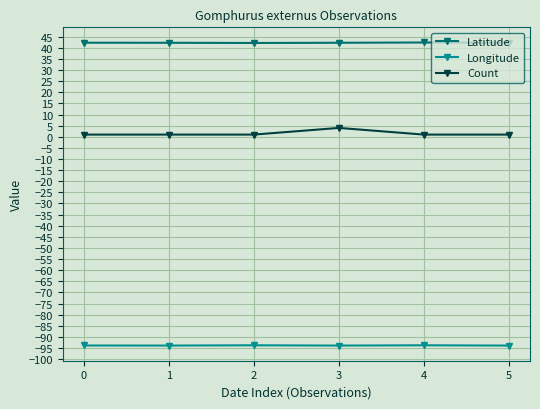

What is the greatest value displayed?

42.4